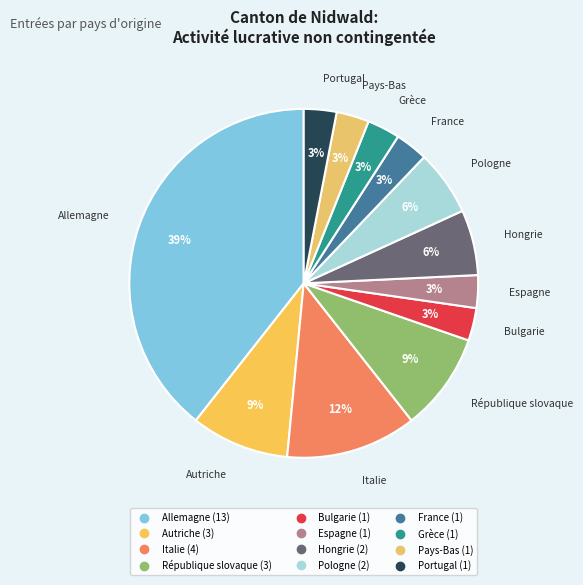

To the nearest percent, what is the combined percentage of Italie and Hongrie?

18%